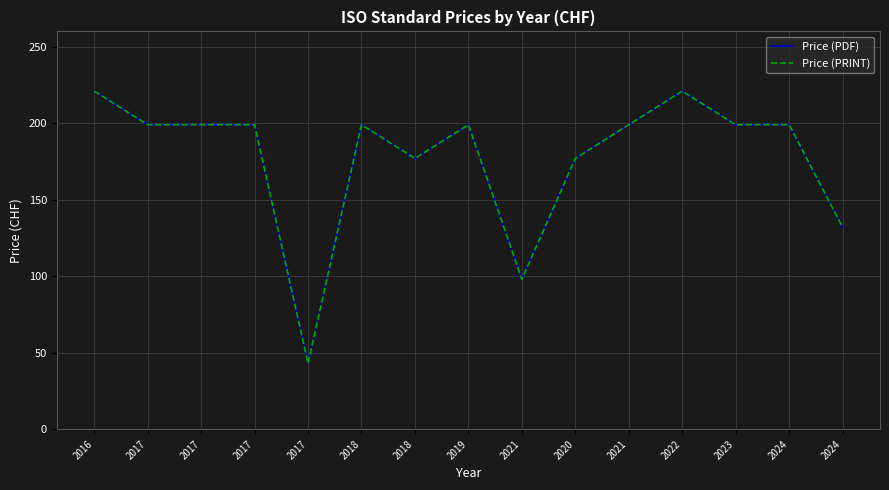

Is this an area chart (filled region under the line)?

No